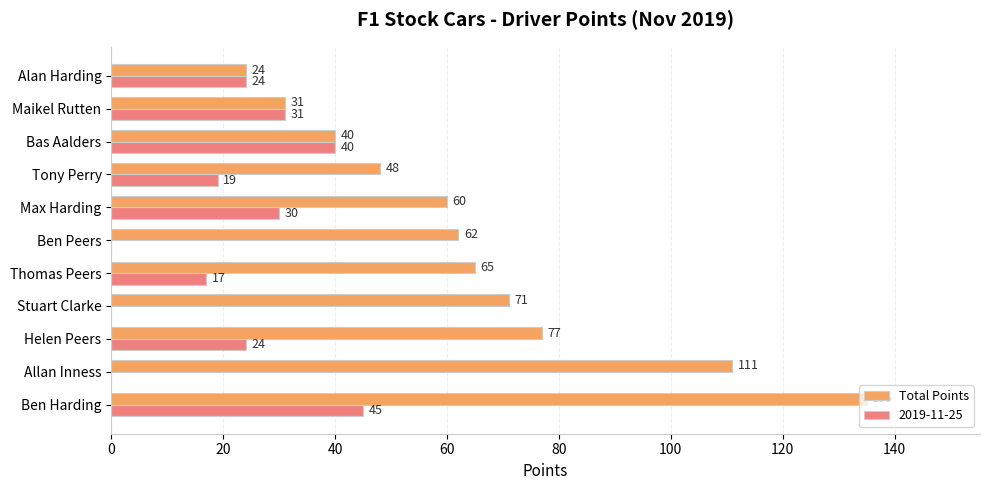

At which category does the chart reach its peak across all series?

Ben Harding